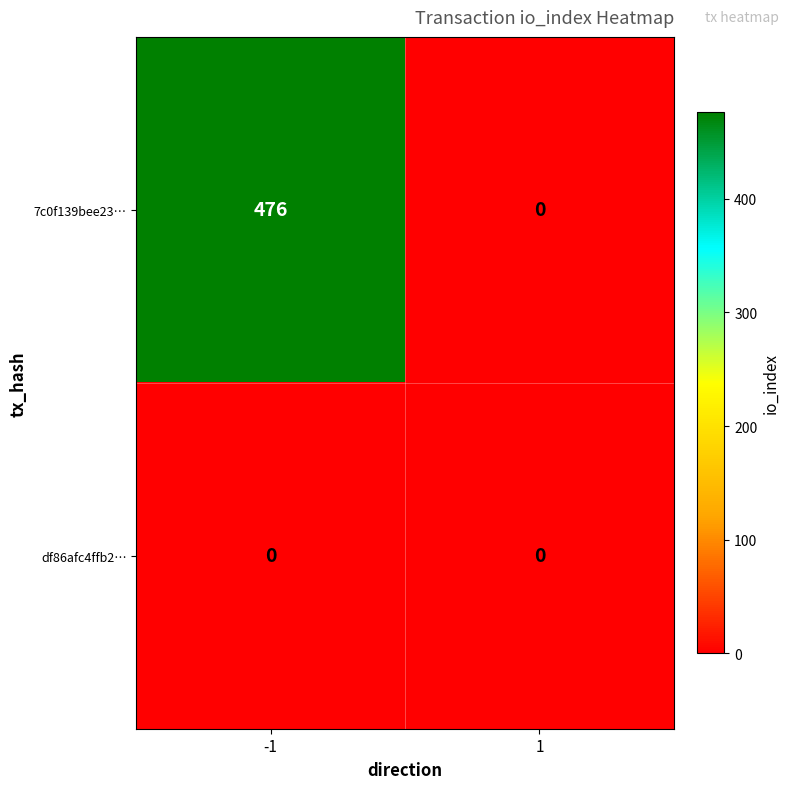

Which series has the largest total across all categories?

7c0f139bee23…